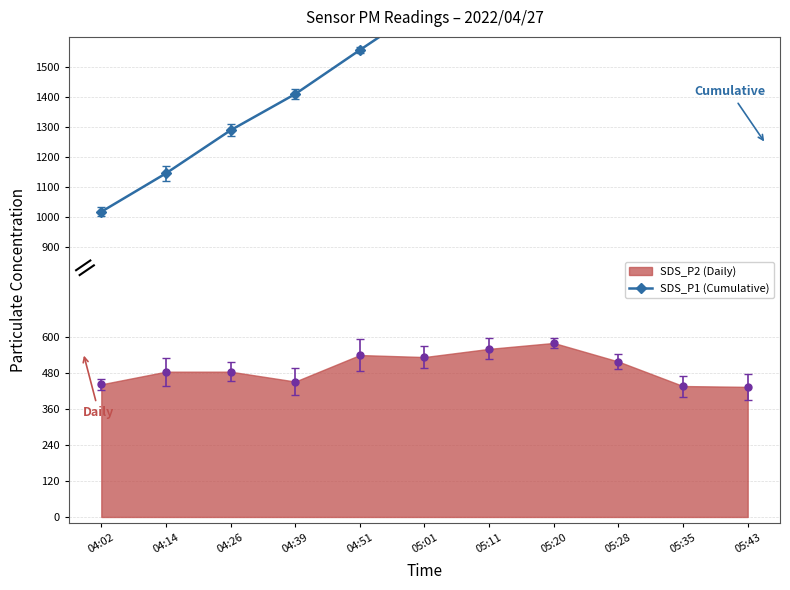

The chart shows a value of 529.6 at 04:39. True or false?

False